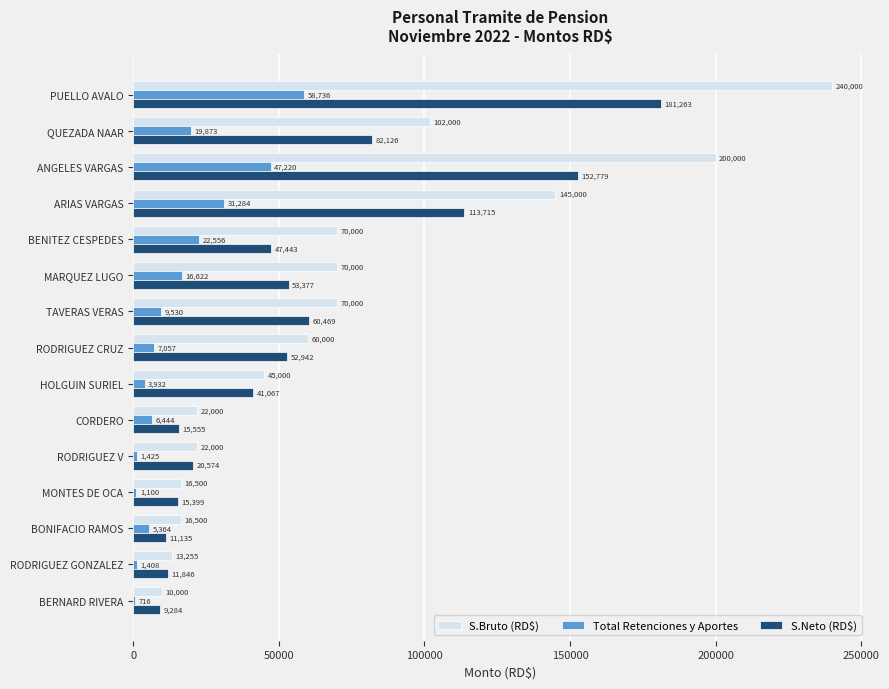

Is it true that S.Bruto (RD$) equals 70000.0 at TAVERAS VERAS?

True